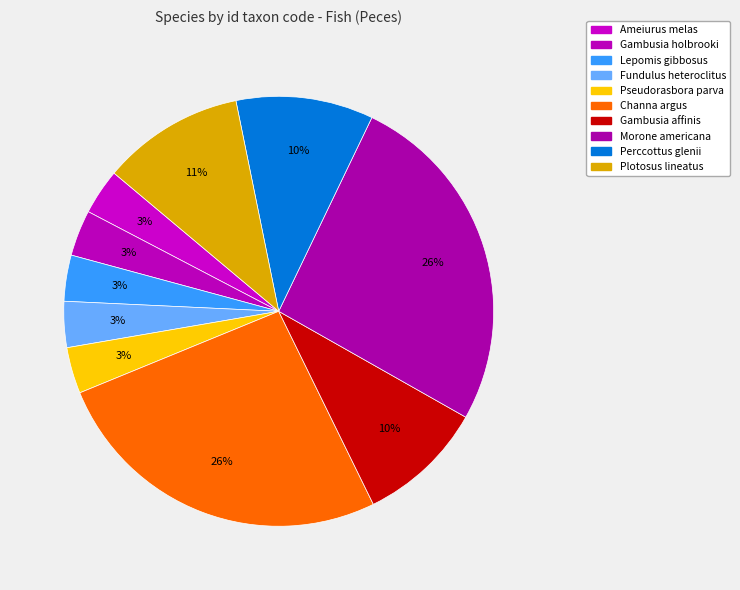

Does Plotosus lineatus represent more than half of the total?

No